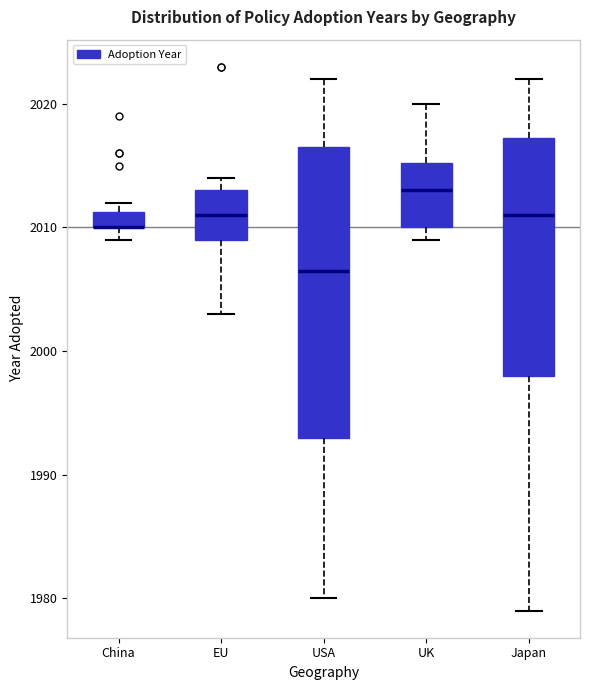

Comparing the boxes themselves (not the whiskers), which one is the tallest?

USA